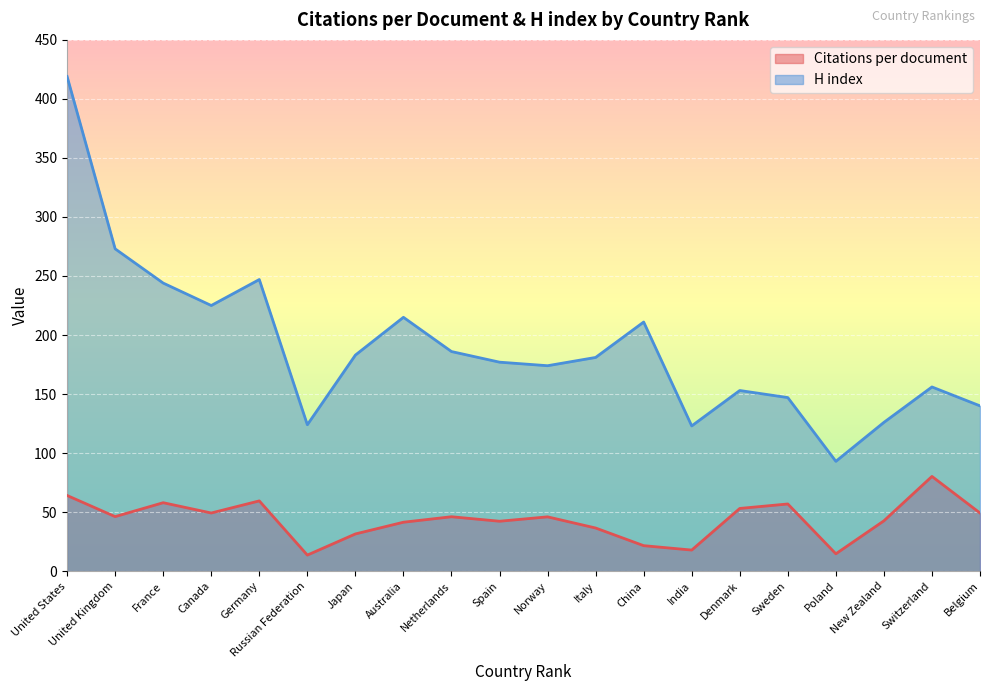

True or false: Citations per document has a value of 53.1 at Denmark.

True